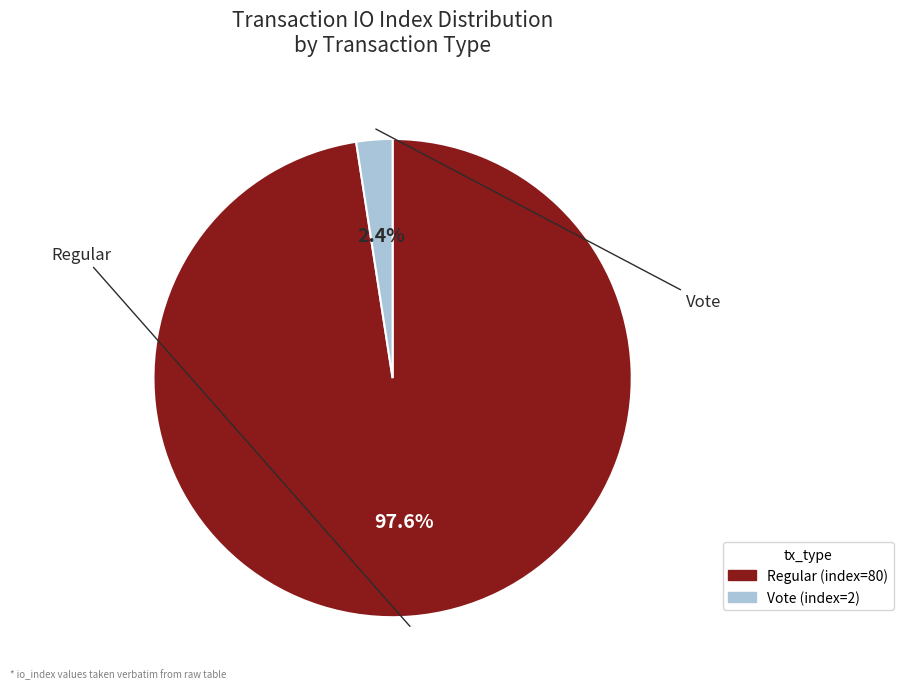

Is there a majority slice in this chart?

Yes